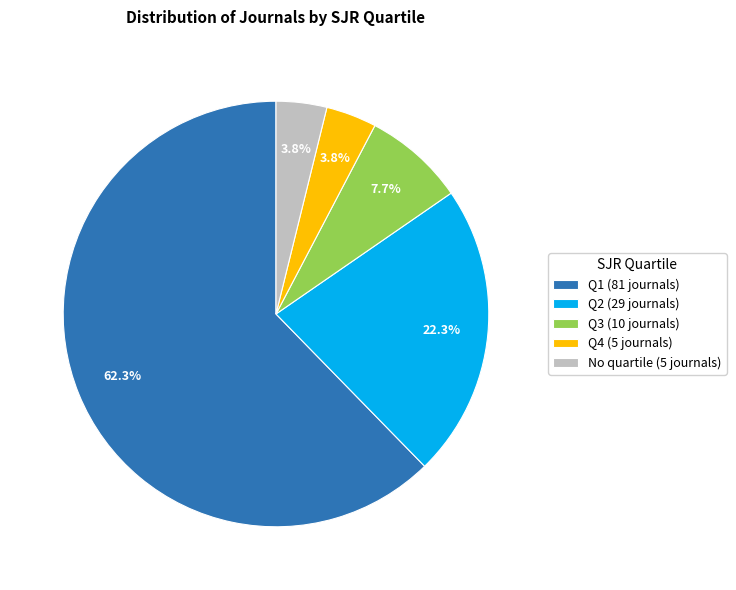

How many segments does this pie chart have?

5